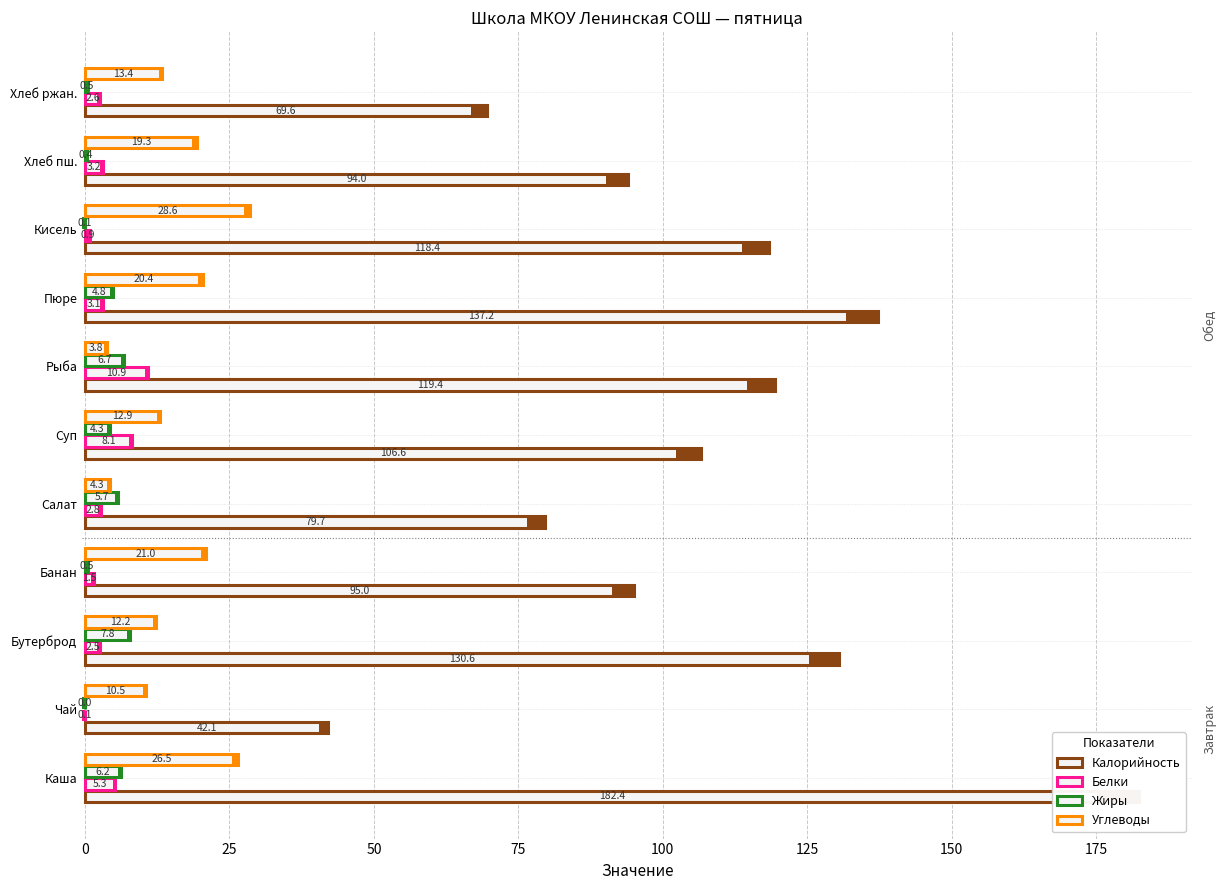

What is the value of the Калорийность bar at the 8th from the left?

137.2